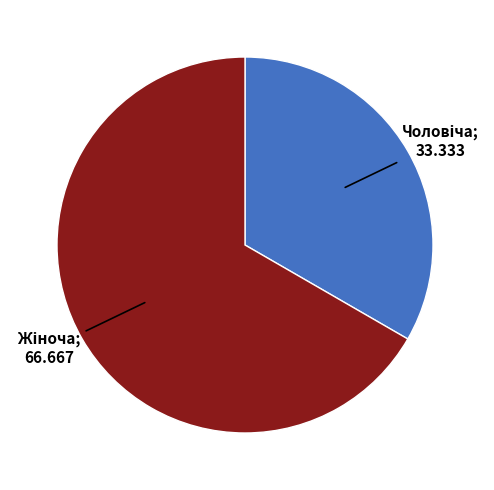

Is there a majority slice in this chart?

Yes